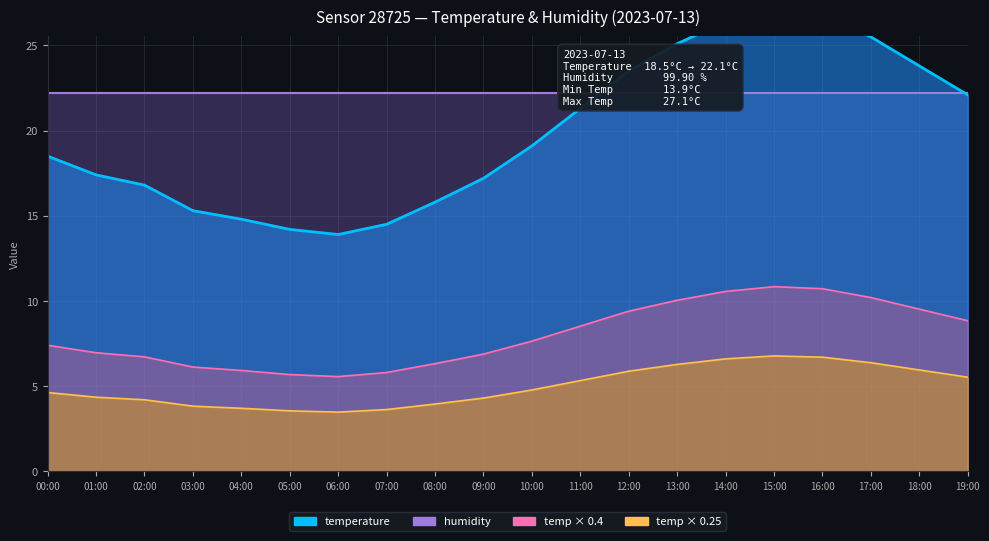

Read the value at 00:00.

18.5